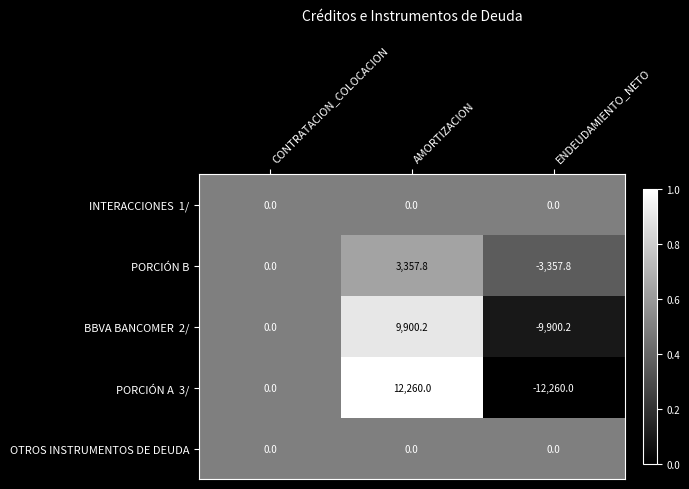

The value of PORCIÓN B at ENDEUDAMIENTO_NETO is -3357.8. True or false?

True